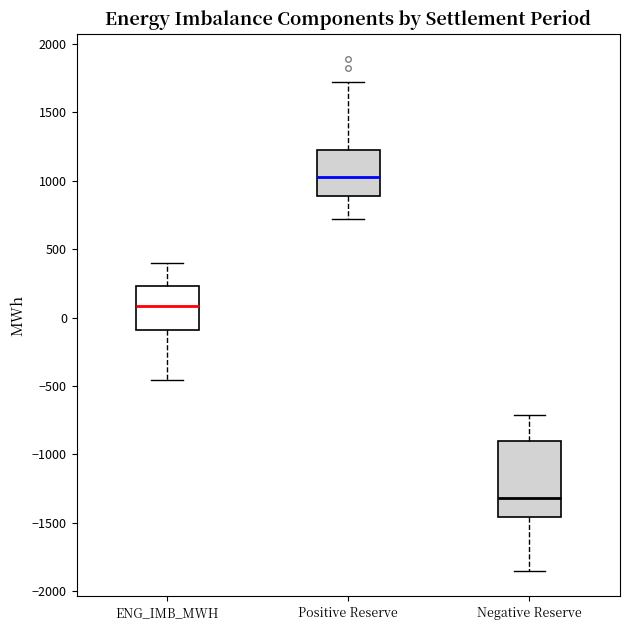

Reading left to right, transcribe this box plot: for each box, give where its median line is, the range the box spans, and where its two whiskers end, as read against the y-axis. The values are not printed on the chart, so give them approximately, as read against the axis.

ENG_IMB_MWH: median 100, box -100 to 250, whiskers -450 to 400
Positive Reserve: median 1000, box 900 to 1250, whiskers 700 to 1700
Negative Reserve: median -1300, box -1450 to -900, whiskers -1850 to -700